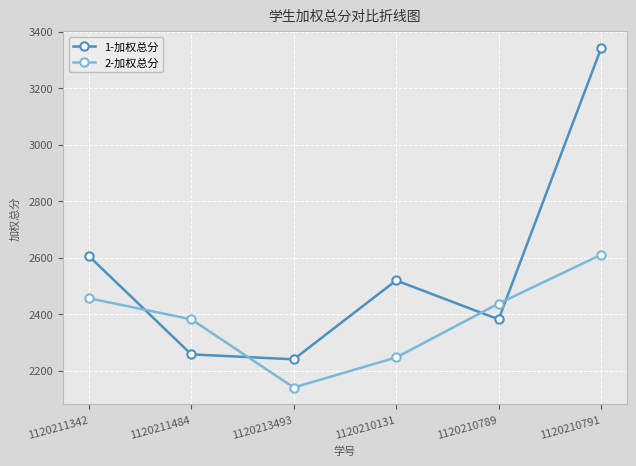

What is the total value across all series at 1120210791?

5950.5